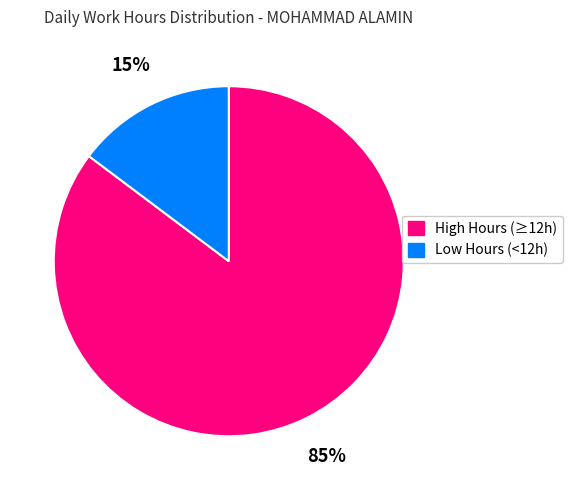

To the nearest percent, what is the average slice percentage?

50%